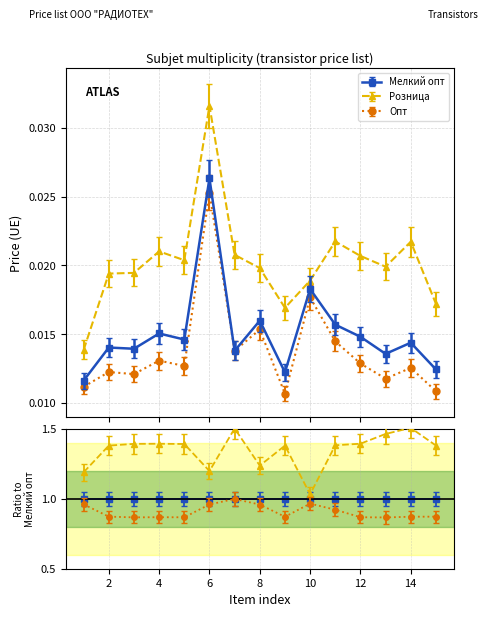

Is it true that Розница equals 0.0 at 12?

False